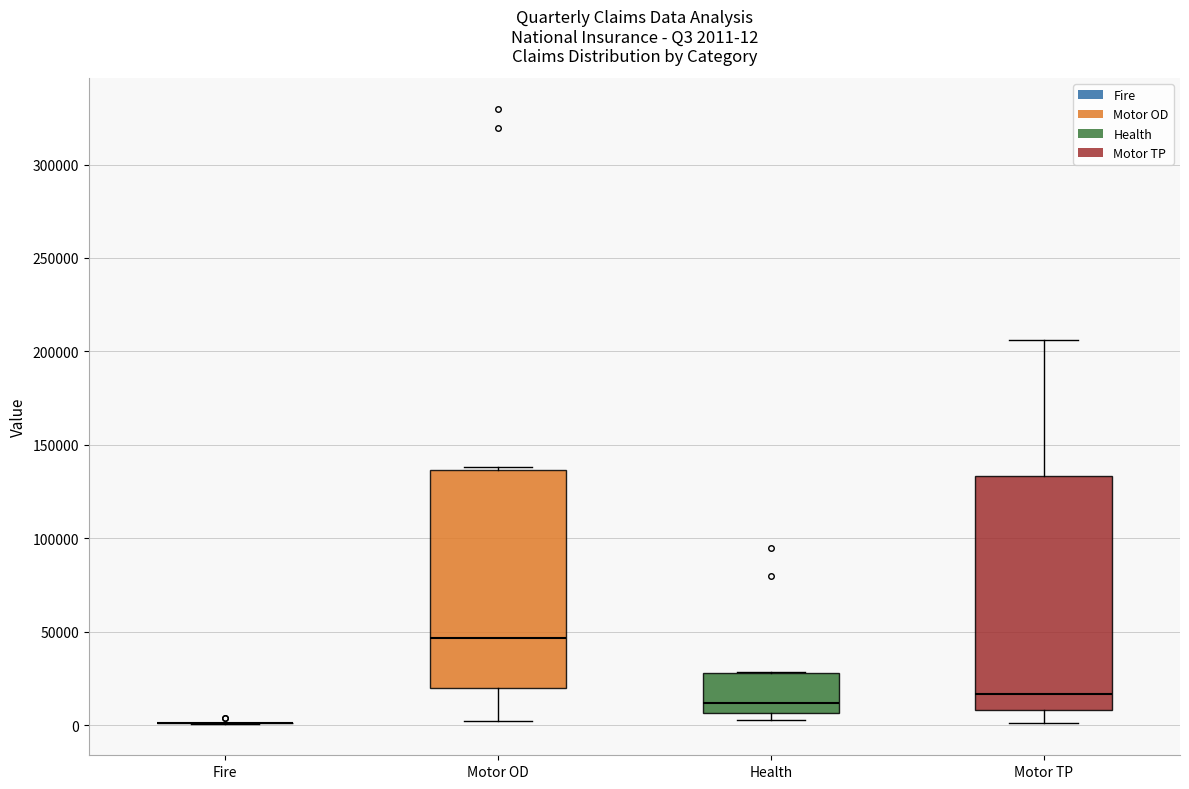

Which box is the tallest, from its lower edge to its upper edge?

Motor TP